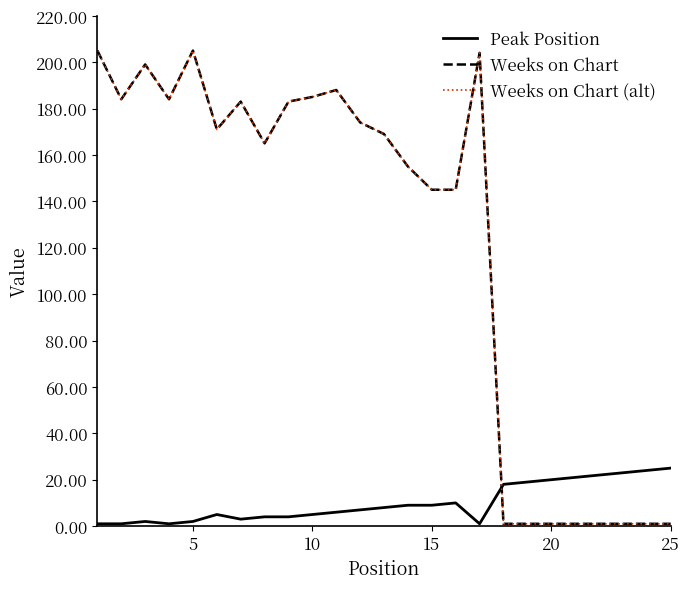

What is the maximum value shown in the chart?

205